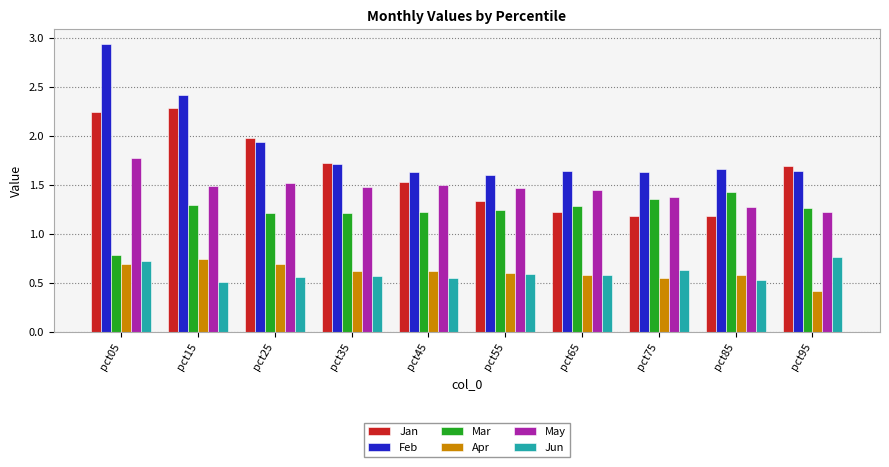

Which category has the lowest value in the May series?

pct95